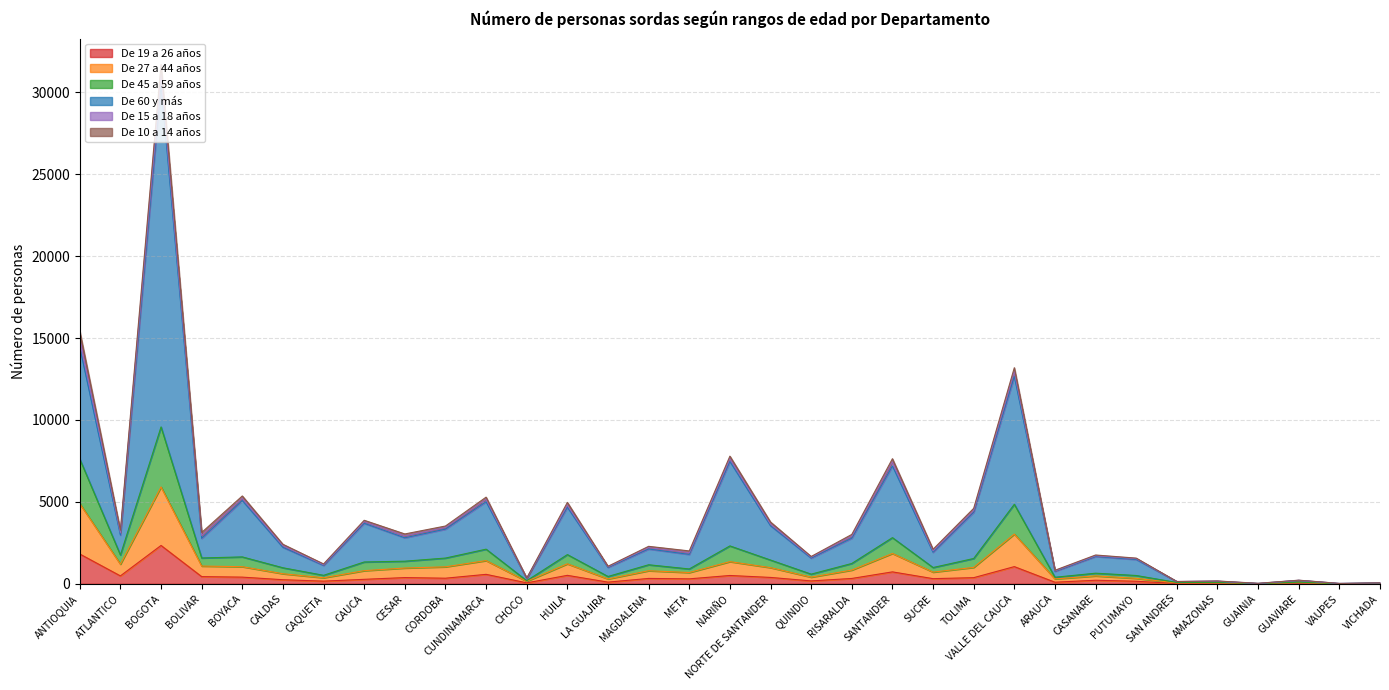

At which category is the sum across all series the highest?

BOGOTA